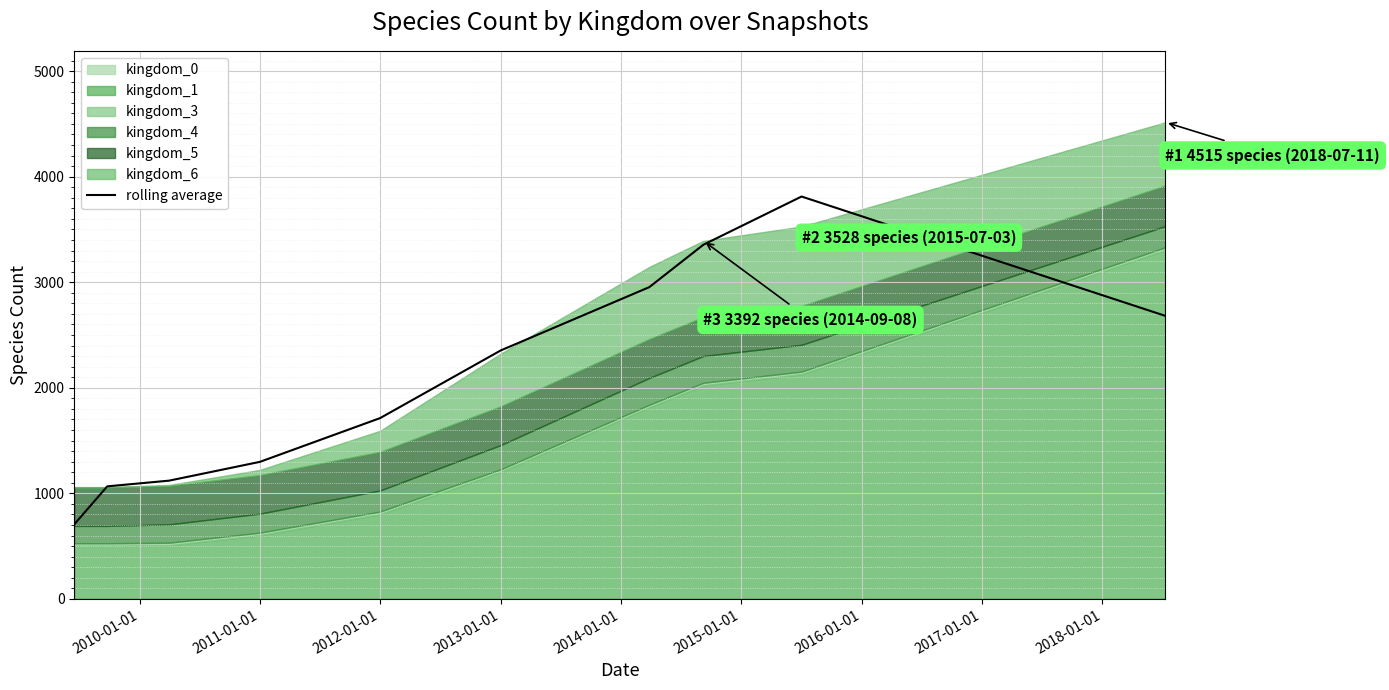

Reading left to right, what are all the values shown in this chart?

706.0	1065.7	1120.0	1297.7	1712.3	2353.3	2953.3	3355.0	3811.7	2681.0